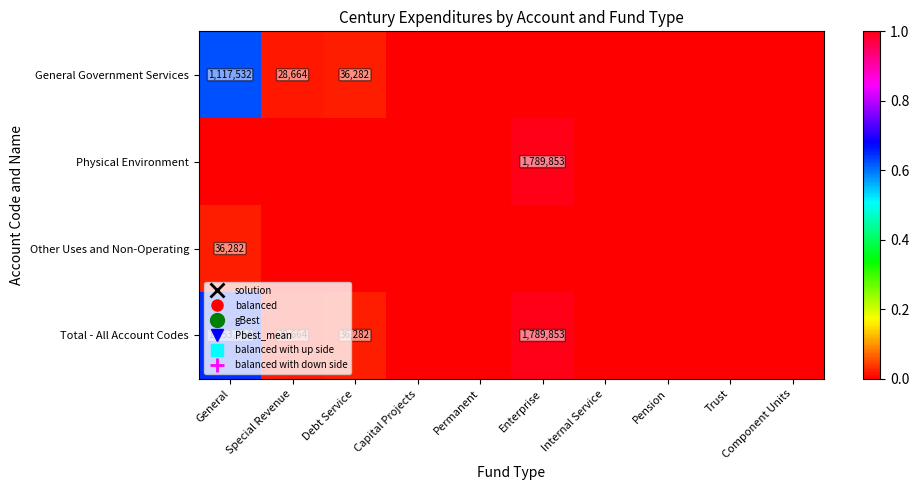

The value of Total - All Account Codes at Debt Service is 21557. True or false?

False